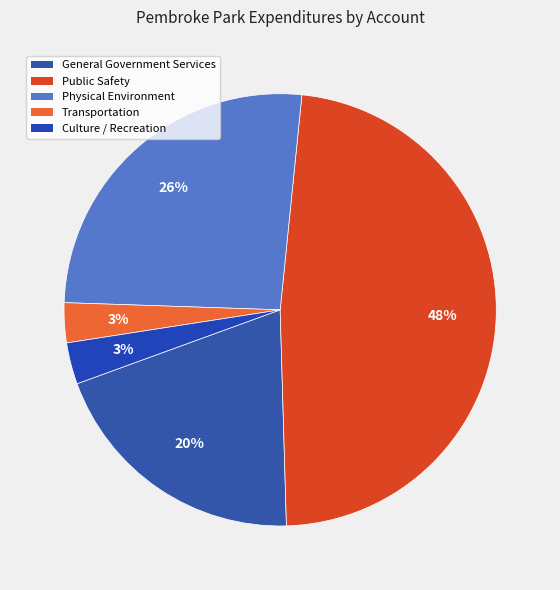

To the nearest percent, what is the difference between the Public Safety and Transportation slice percentages?

45%